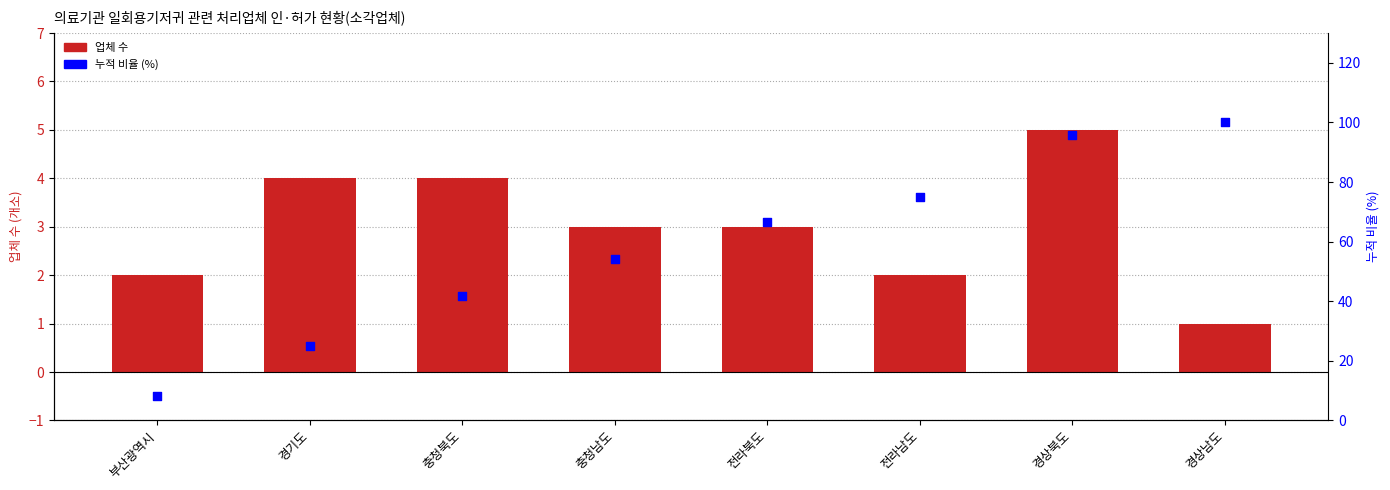

Which series contains the highest Y value?

누적 비율 (%)